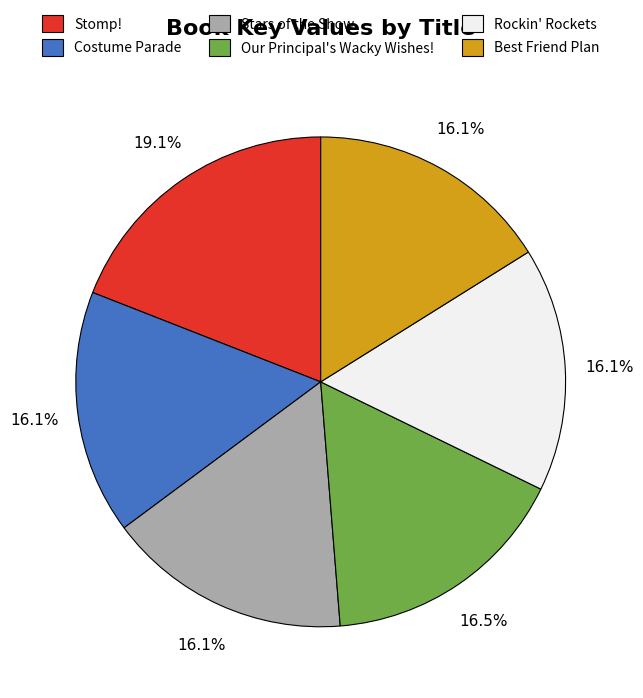

What is the ratio of the value at Costume Parade to the value at Our Principal's Wacky Wishes!?

1.0